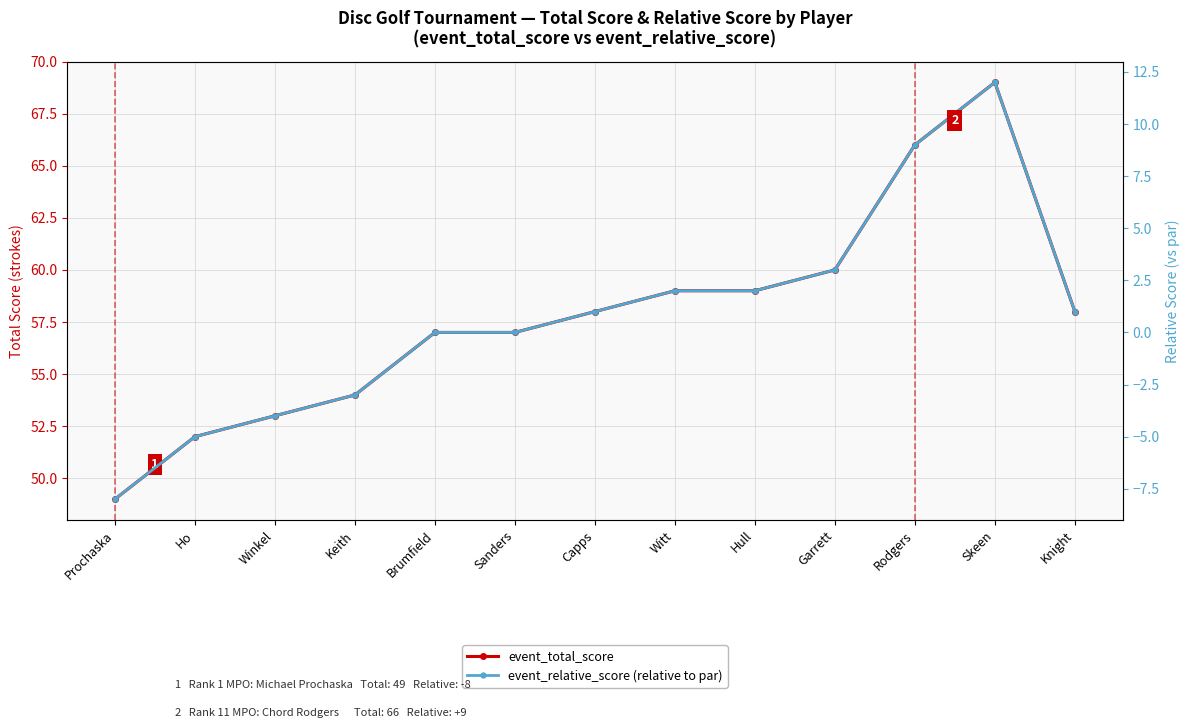

Is it true that event_total_score equals 69 at Skeen?

True